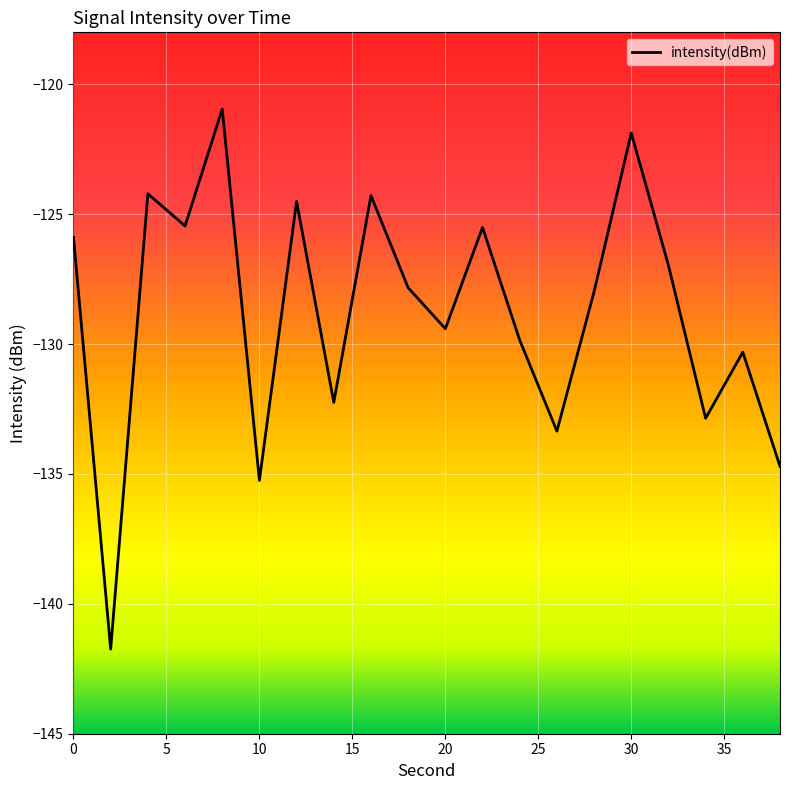

What is the difference between the maximum and minimum values?

20.8